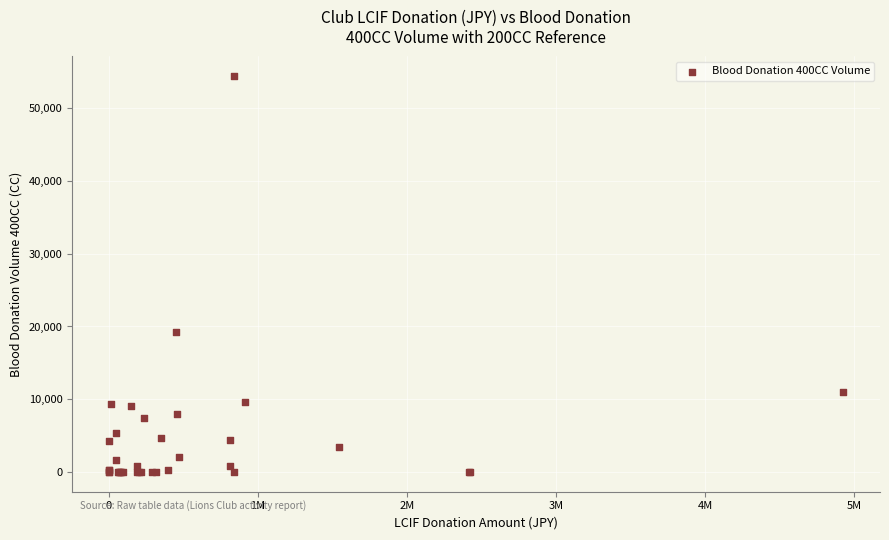

What Y value in the scatter plot is closest to 27200?

19200